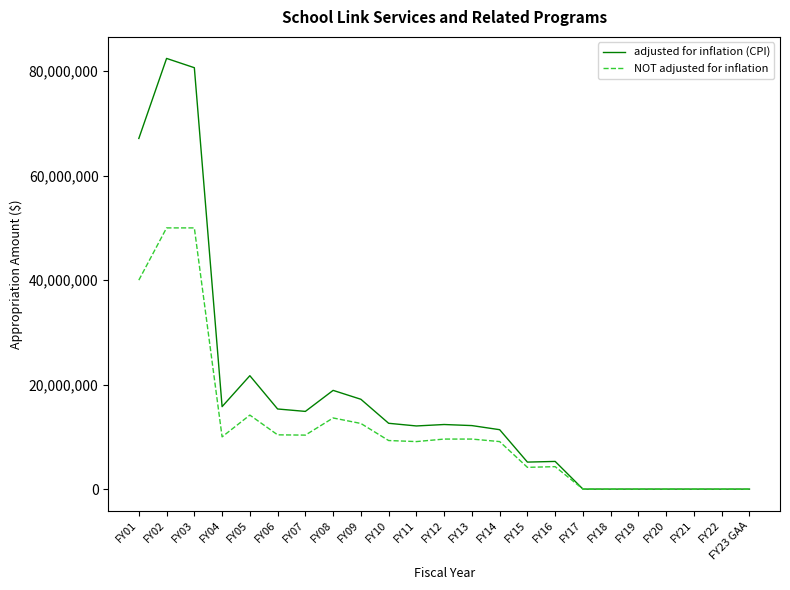

Which series has the largest total across all categories?

adjusted for inflation (CPI)